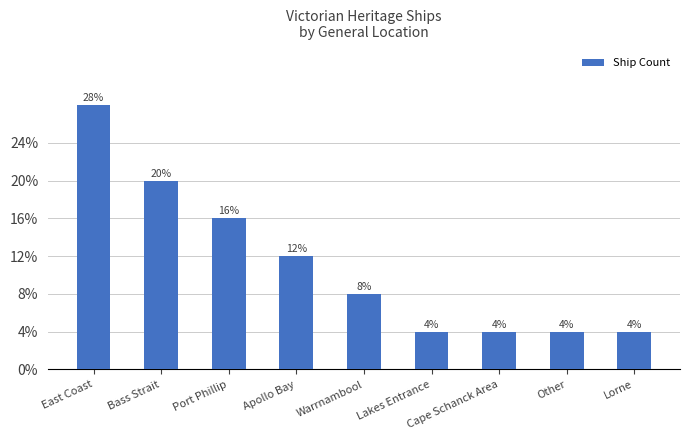

Does the chart contain any negative values?

No